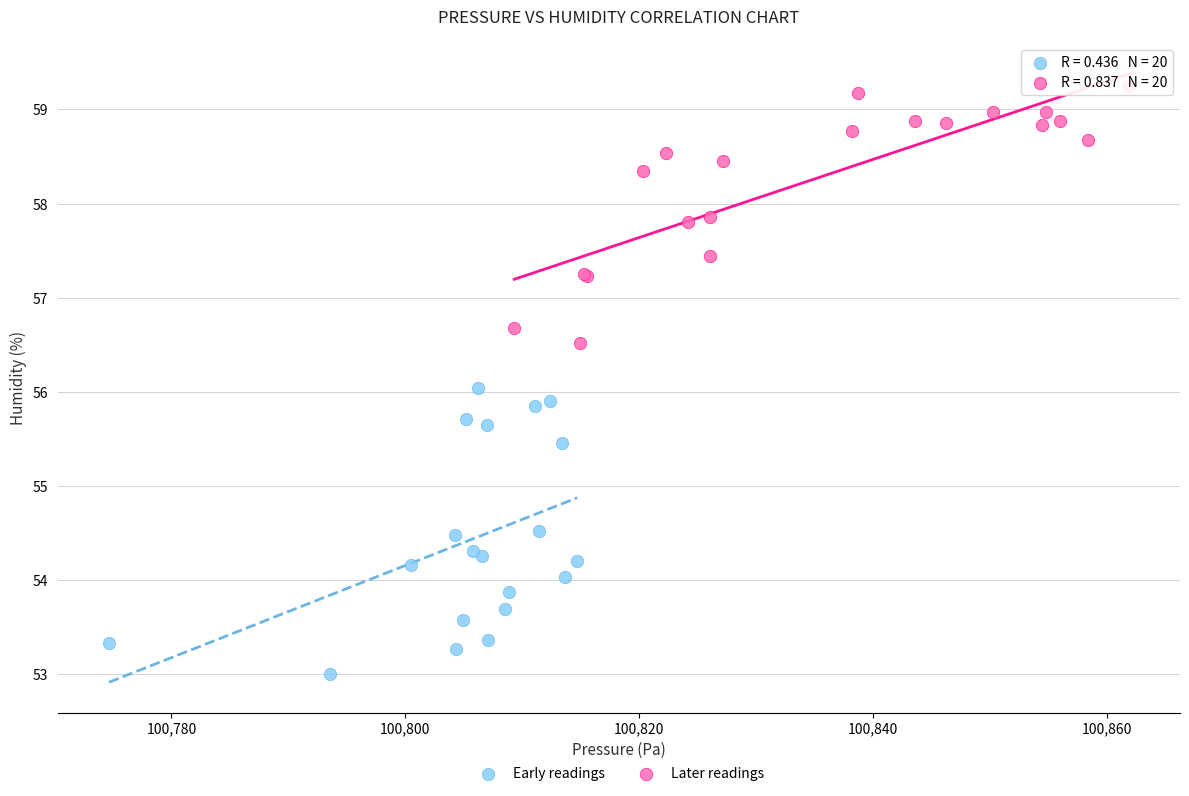

Which series contains the highest Y value?

Later readings